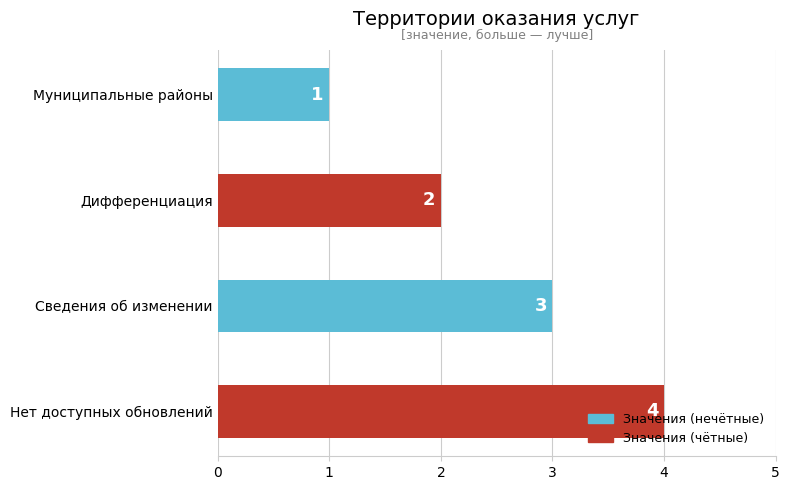

The value at Дифференциация is 3. True or false?

False